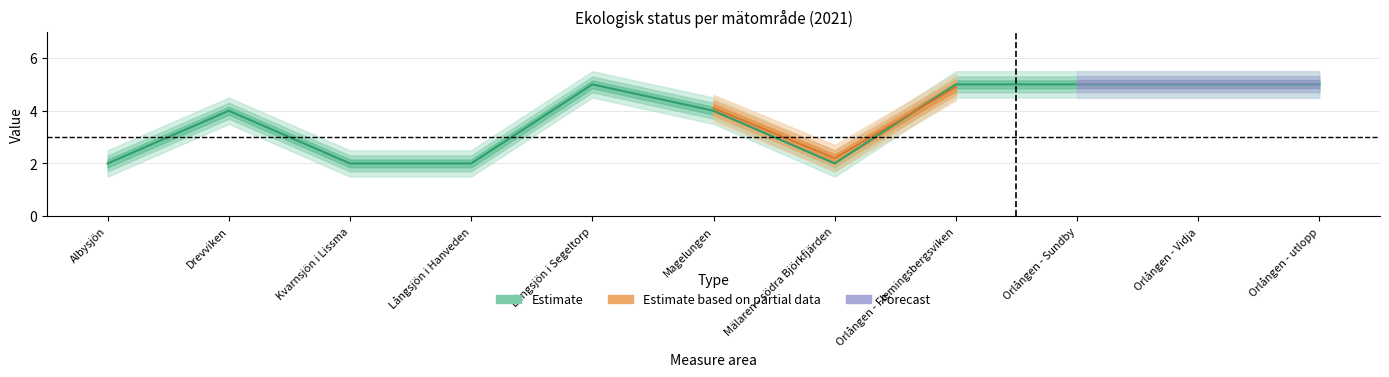

Is it true that Estimate based on partial data equals 3.2 at Långsjön i Segeltorp?

False